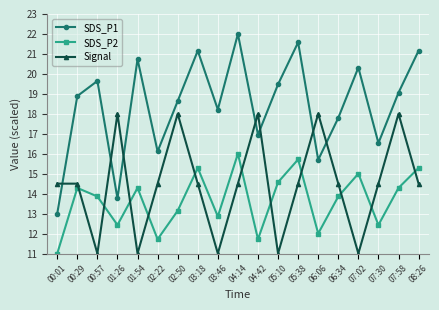

What position from the right is 03:18?

12